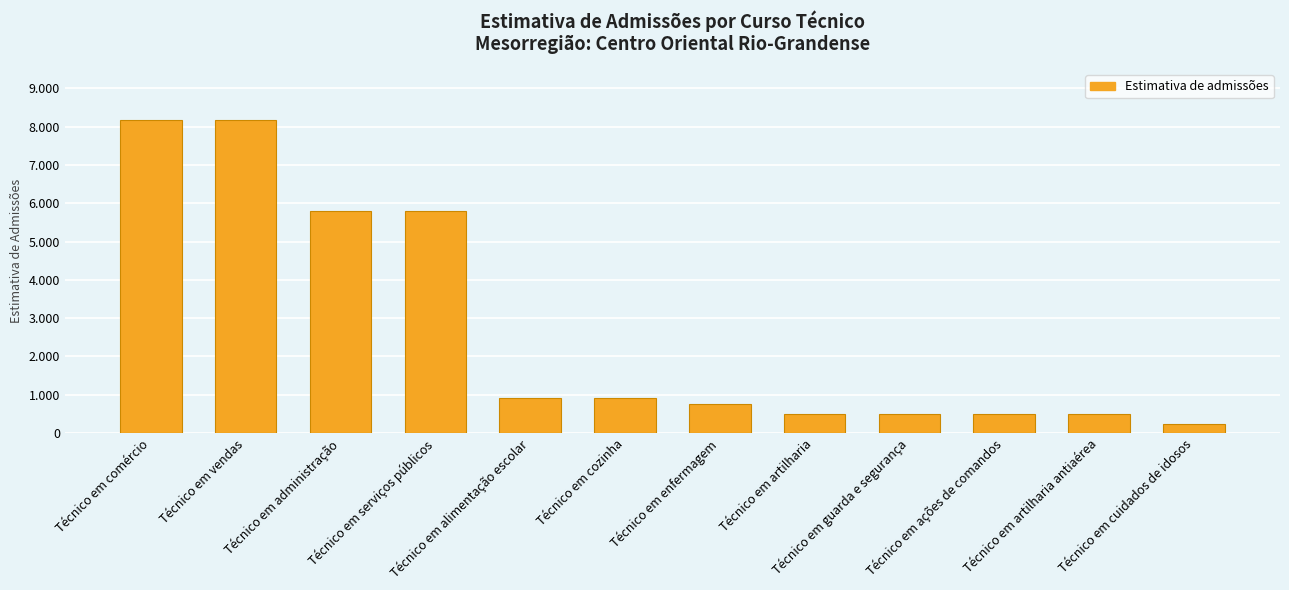

Which category has the lowest value across all series?

Técnico em cuidados de idosos